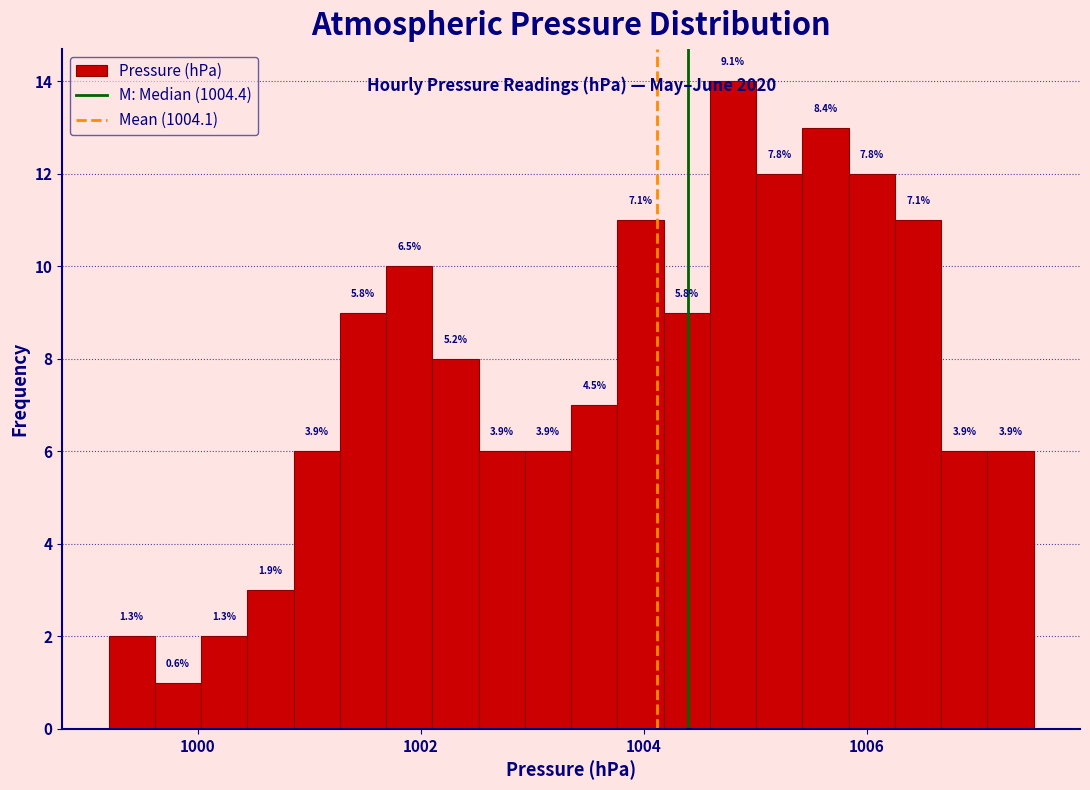

Read against the x-axis, roughly where is the centre of the tallest bar?

1004.8